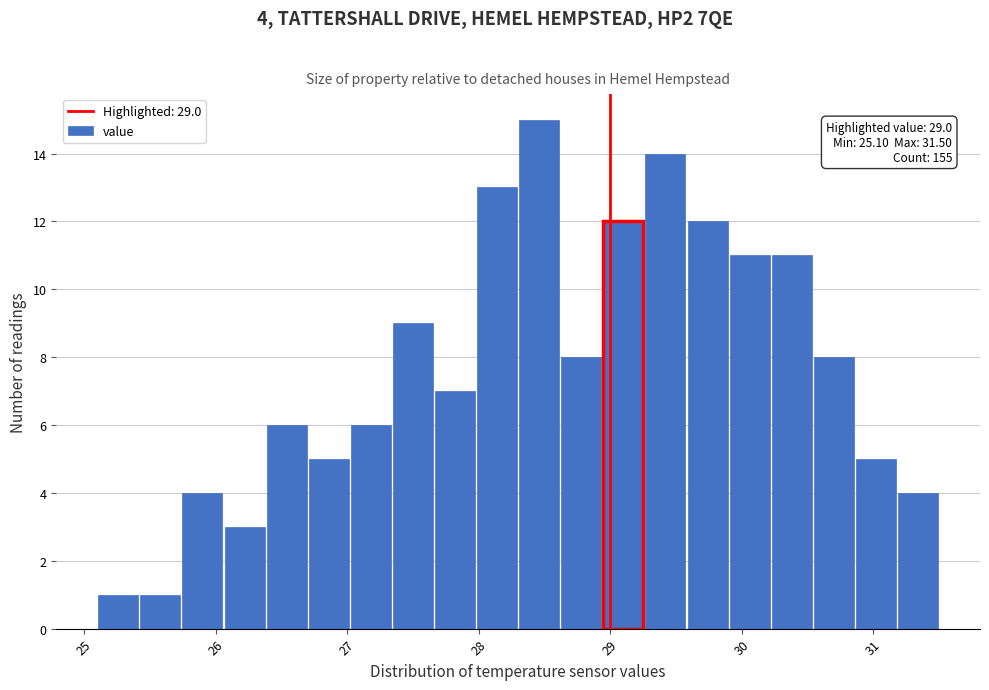

Around what value on the x-axis is the tallest bar? Give the approximate position of its centre, as read against the axis.

28.5